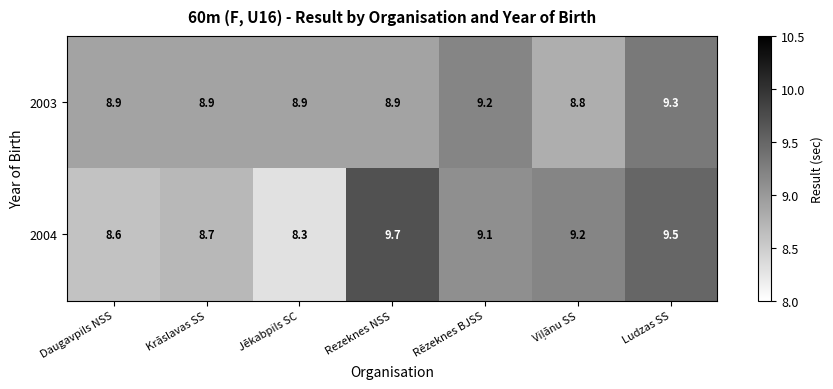

What is the maximum value for 2004?

9.7